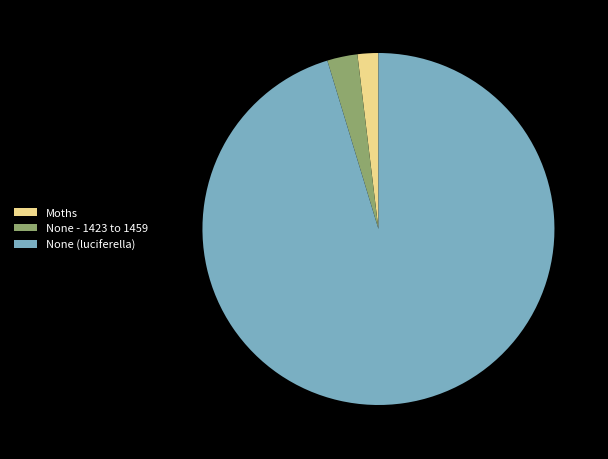

Which category has the smallest portion of the pie?

Moths